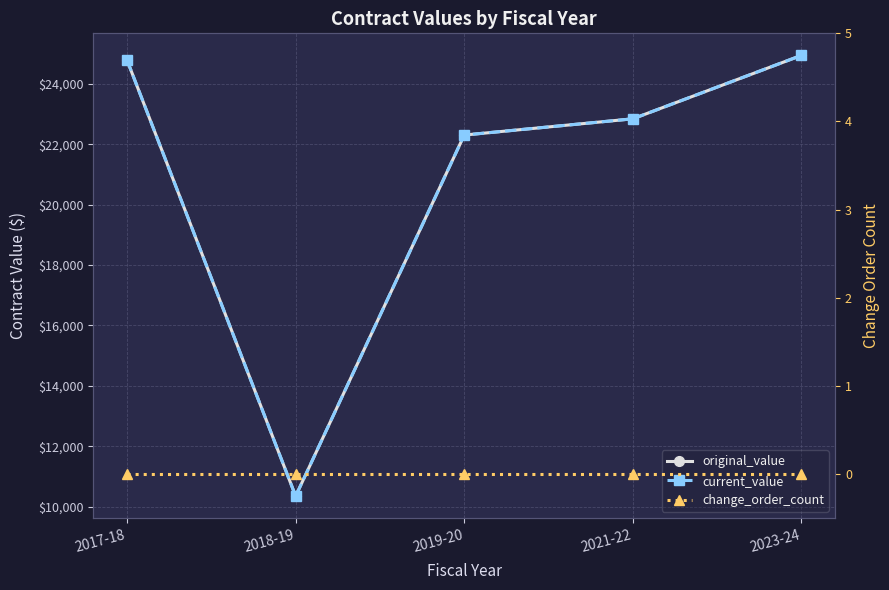

Between 2017-18 and 2023-24, which series saw the biggest shift?

original_value